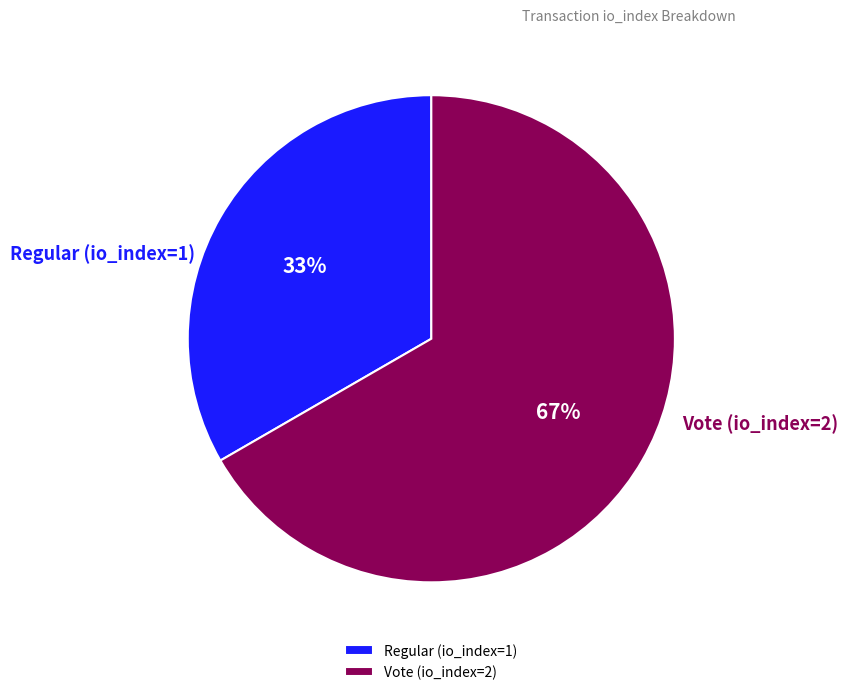

Rank the categories by value from lowest to highest.

Regular (io_index=1), Vote (io_index=2)